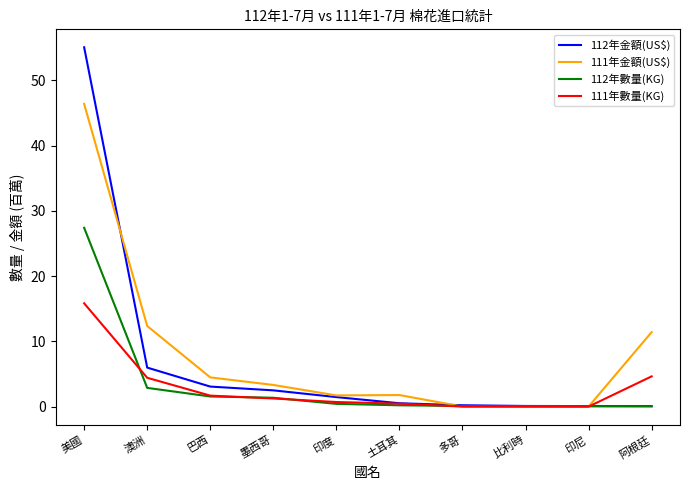

Where does the 112年金額(US$) series first go above 1?

美國